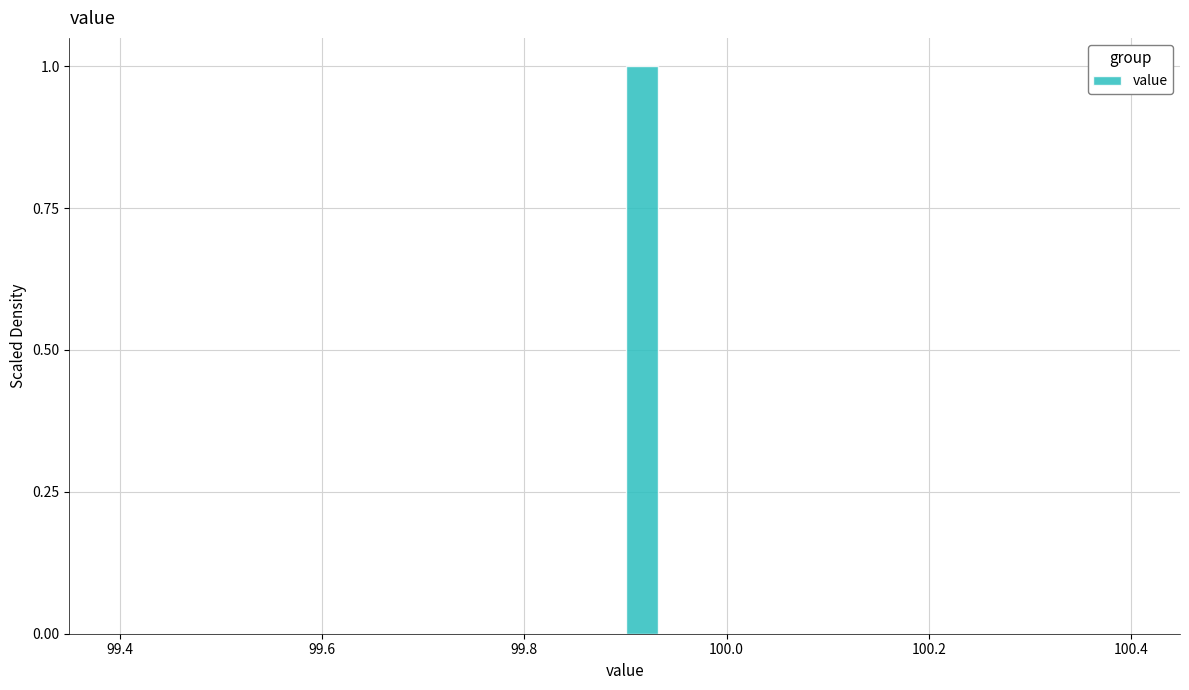

Around what value on the x-axis is the tallest bar? Give the approximate position of its centre, as read against the axis.

99.92